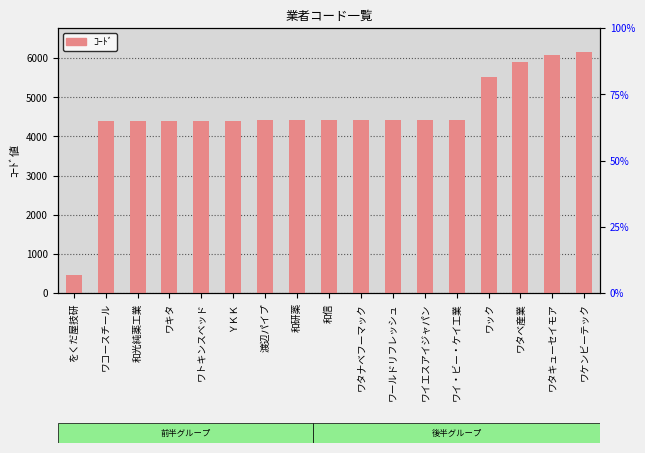

How many data points are above 4408?

8